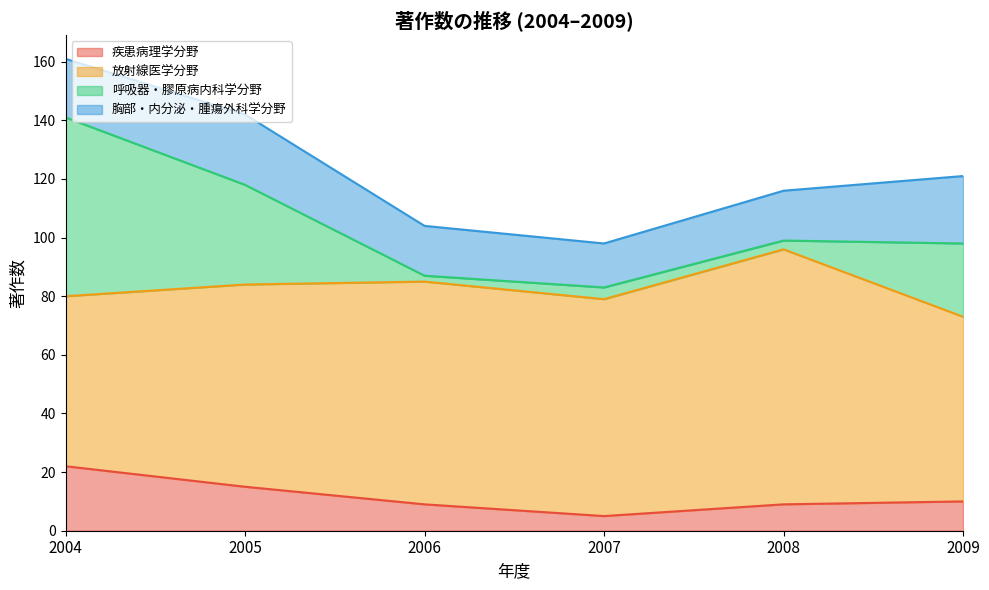

What value does the 放射線医学分野 series have at 2008?

87